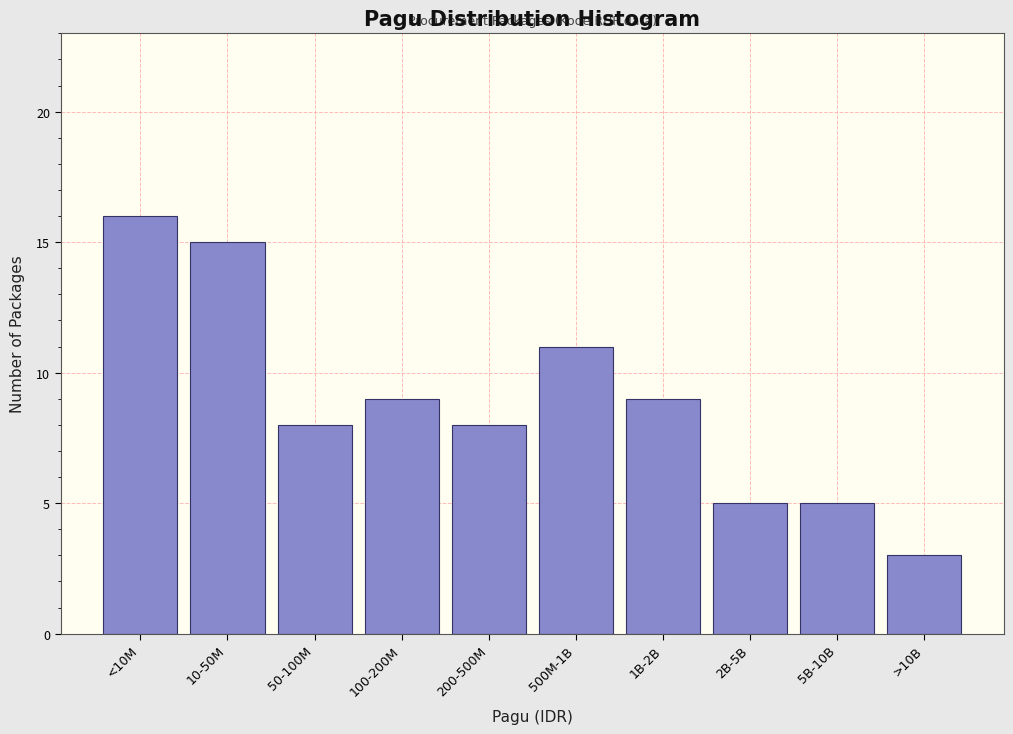

Reading left to right, list all the values displayed in this chart.

16	15	8	9	8	11	9	5	5	3